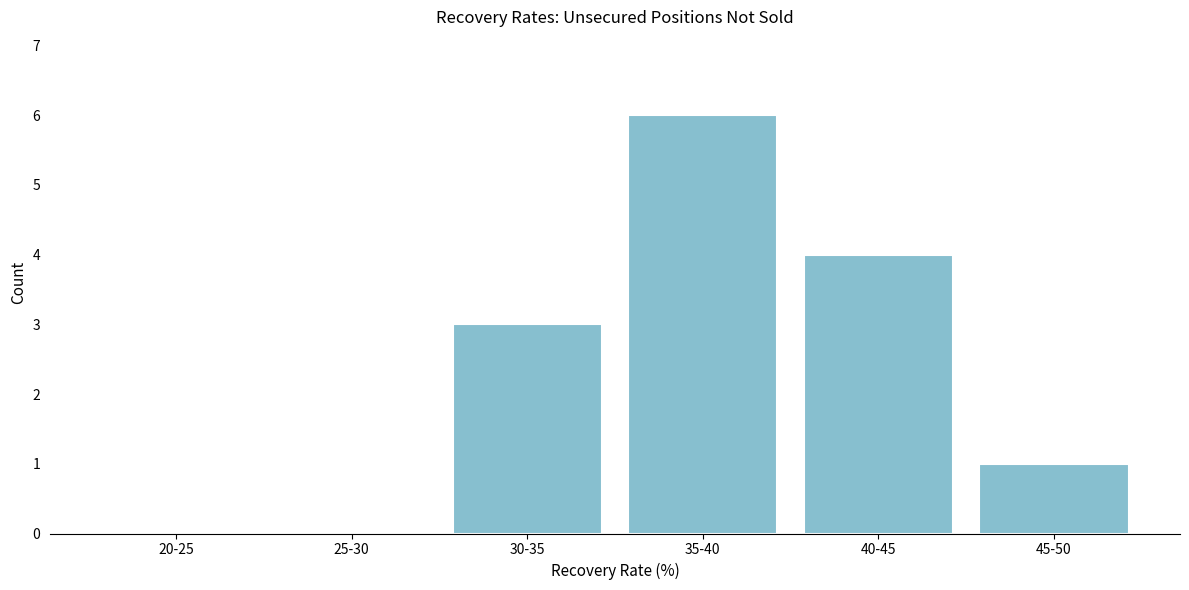

Reading left to right, what are all the values shown in this chart?

20-25=0	25-30=0	30-35=3	35-40=6	40-45=4	45-50=1